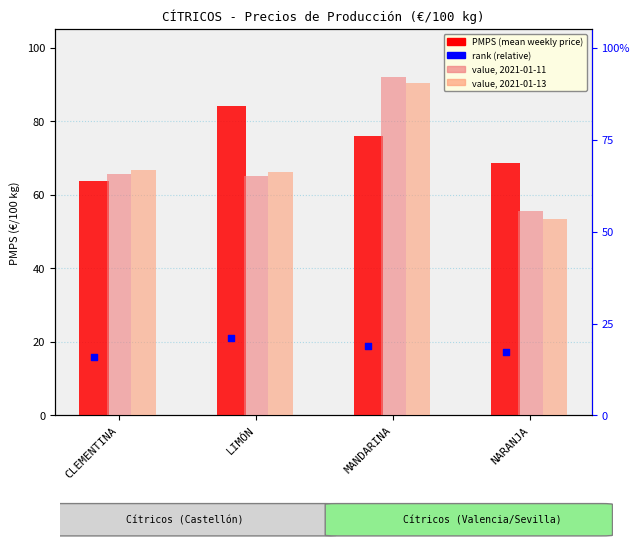

Which series has the largest total across all categories?

PMPS